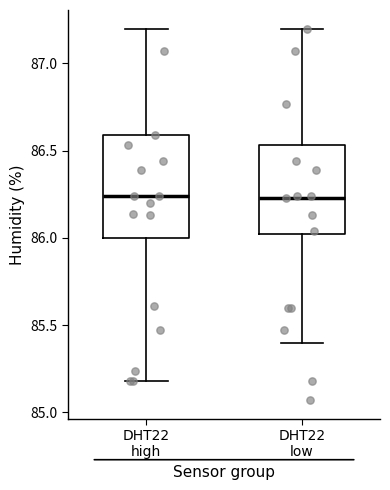

Reading left to right, transcribe this box plot: for each box, give where its median line is, the range the box spans, and where its two whiskers end, as read against the y-axis. The values are not printed on the chart, so give them approximately, as read against the axis.

DHT22 high: median 86.25, box 86.00 to 86.60, whiskers 85.20 to 87.20
DHT22 low: median 86.25, box 86.00 to 86.55, whiskers 85.40 to 87.20